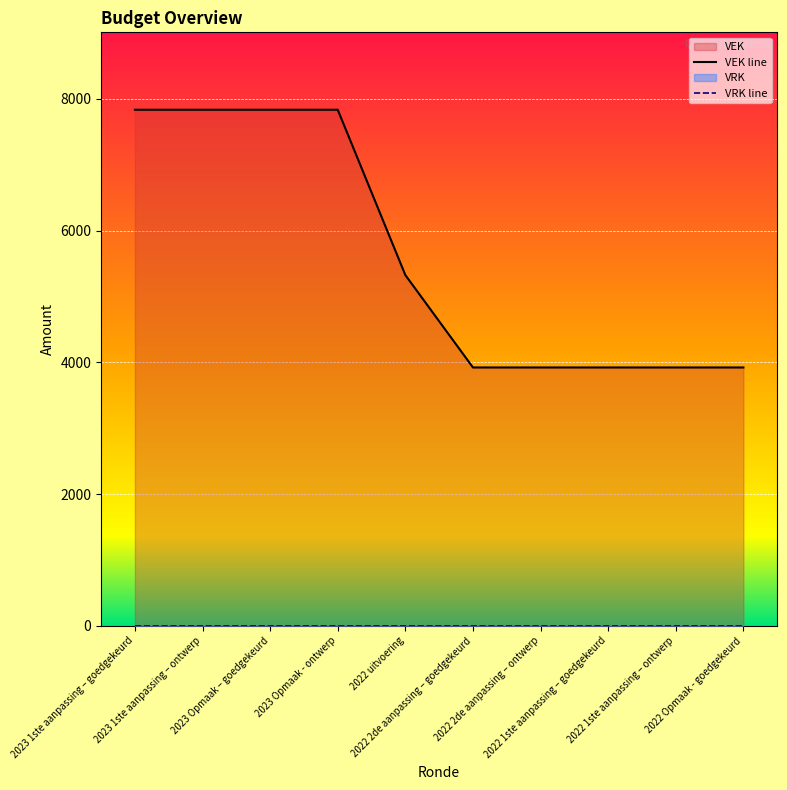

Rank the series at 2022 Opmaak - goedgekeurd from highest to lowest value.

VEK line, VRK line